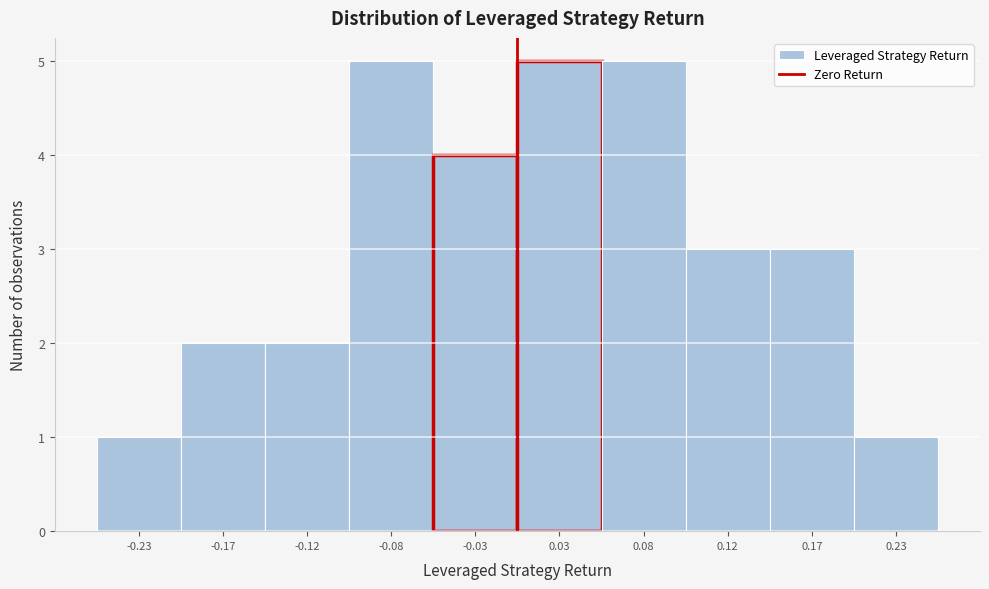

Reading left to right, transcribe this chart: for each bar, give the range it covers on the x-axis and its height. The values are not printed on the chart, so give them approximately, as read against the axis.

-0.25 to -0.20: 1
-0.20 to -0.15: 2
-0.15 to -0.10: 2
-0.10 to -0.05: 5
-0.05 to 0.00: 4
0.00 to 0.05: 5
0.05 to 0.10: 5
0.10 to 0.15: 3
0.15 to 0.20: 3
0.20 to 0.25: 1